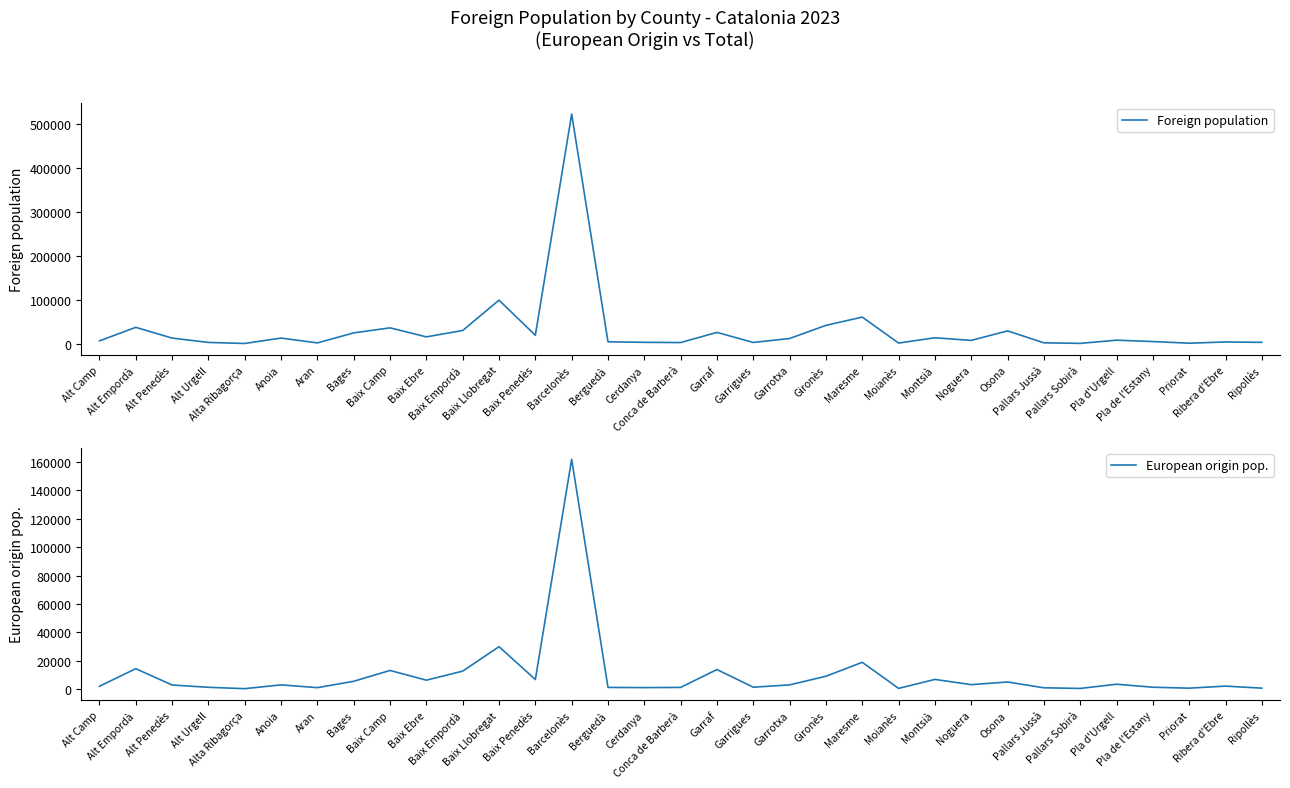

The value of European origin pop. at Alt Empordà is 20495. True or false?

False